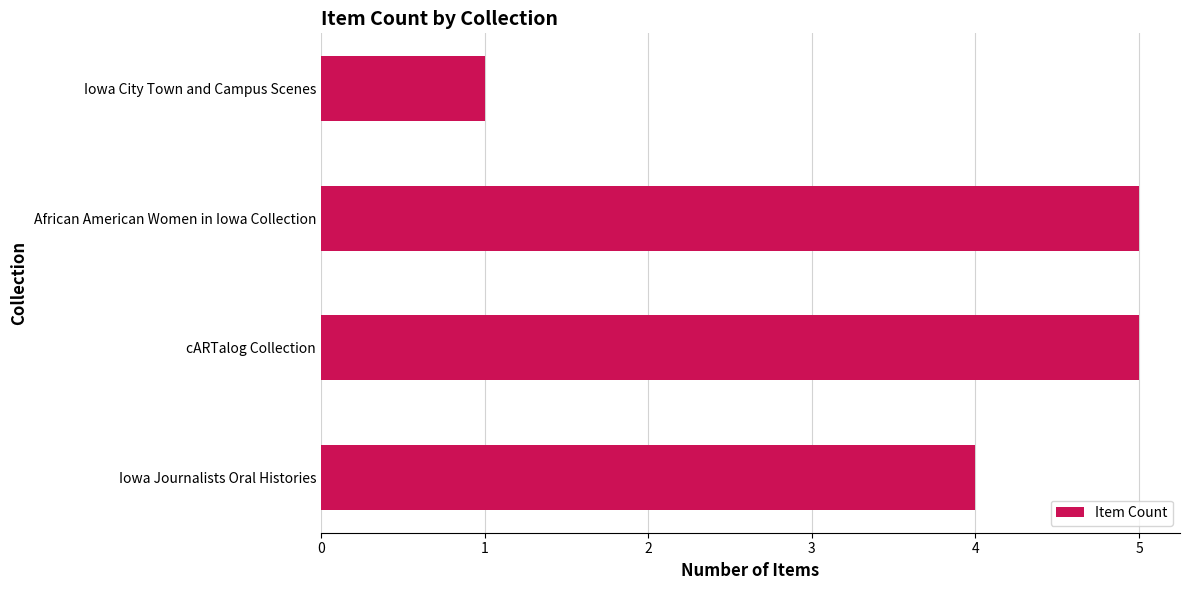

What is the sum of all values?

15